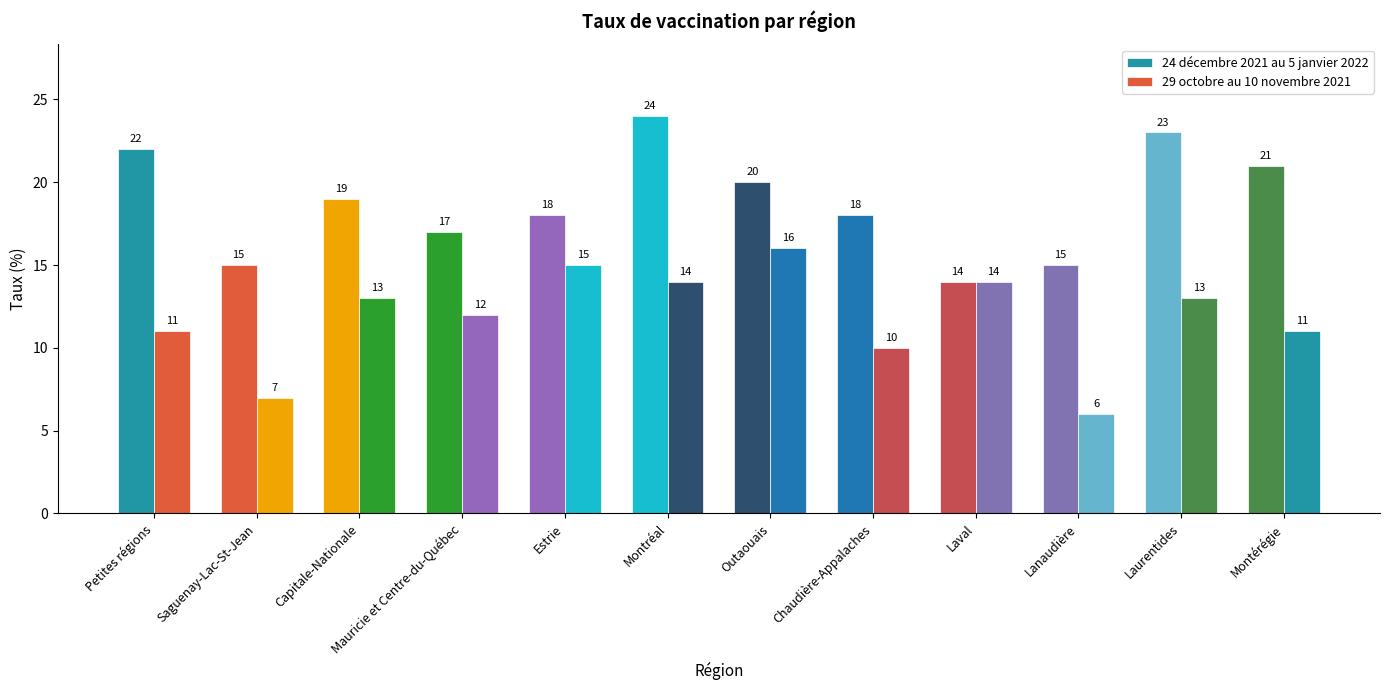

What is the smallest value displayed?

6